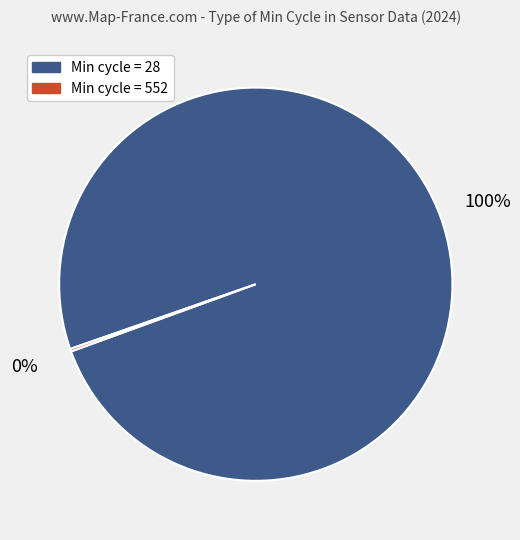

Is there any slice that represents more than half of the pie?

Yes